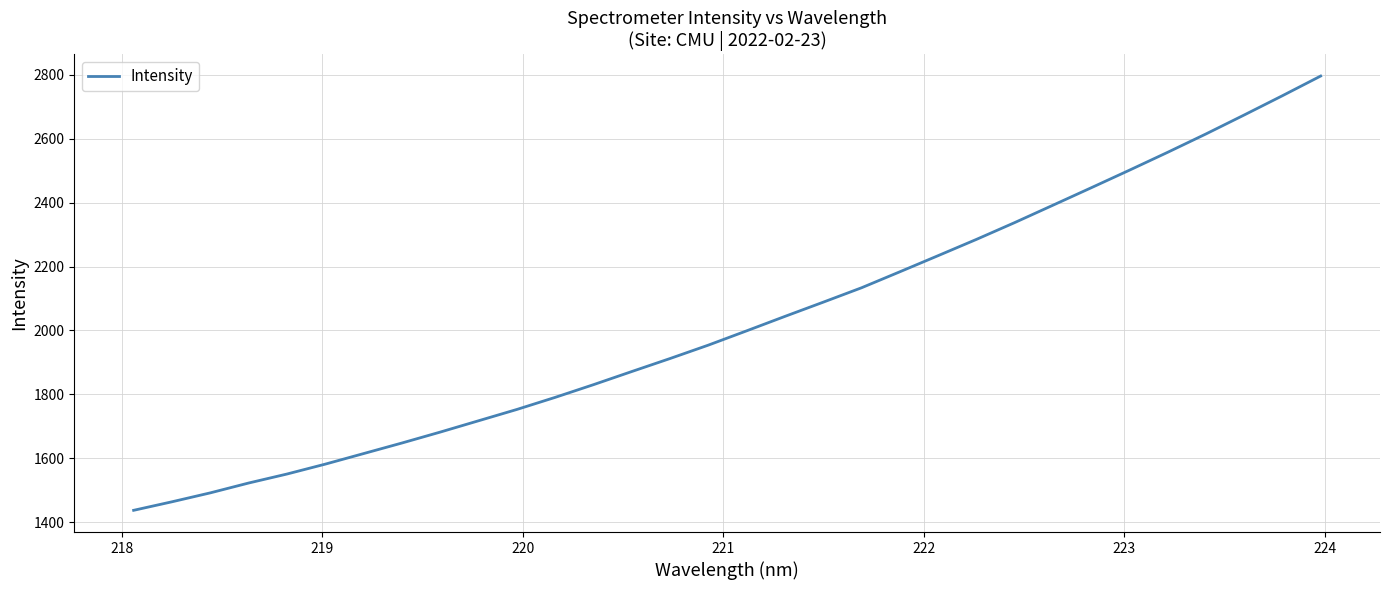

How many lines are shown in the chart?

1